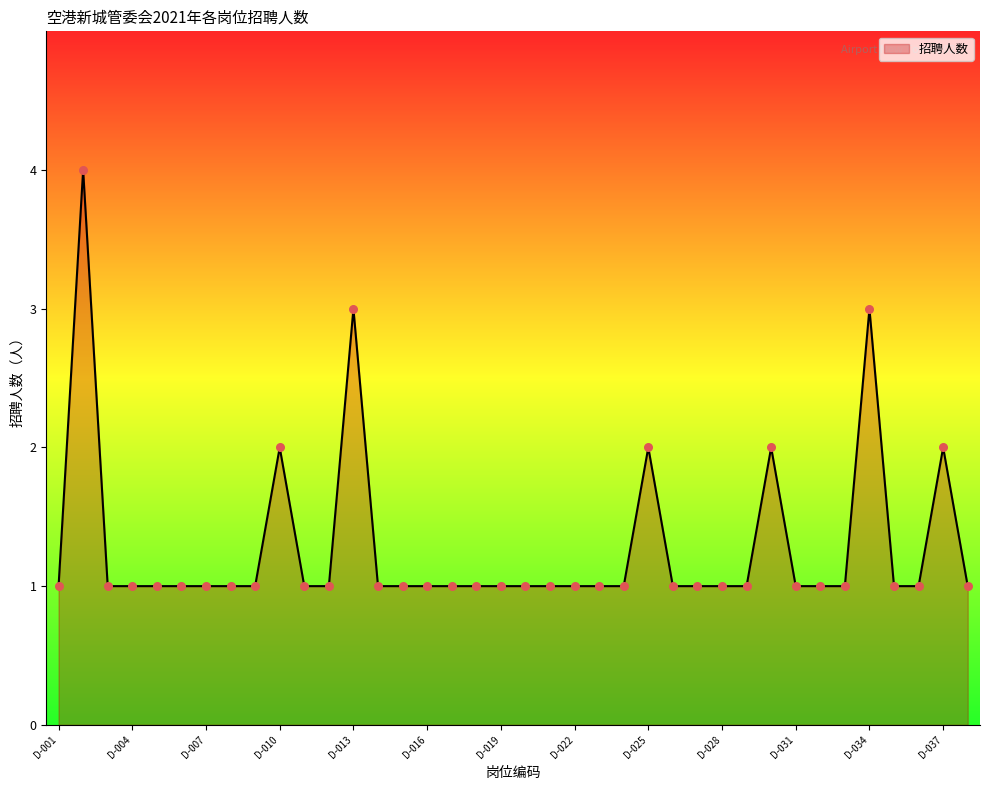

What is the greatest value displayed?

4